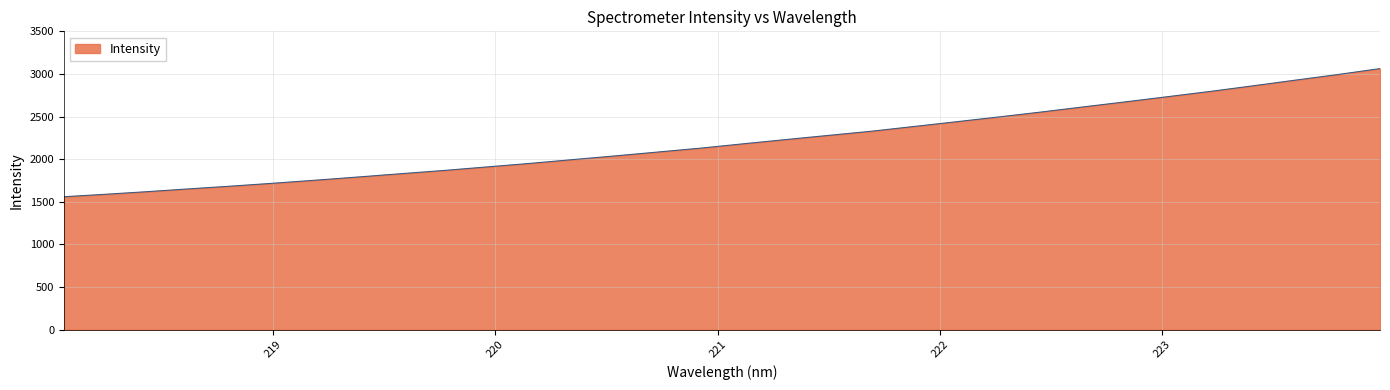

What is the maximum value shown in the chart?

3062.7